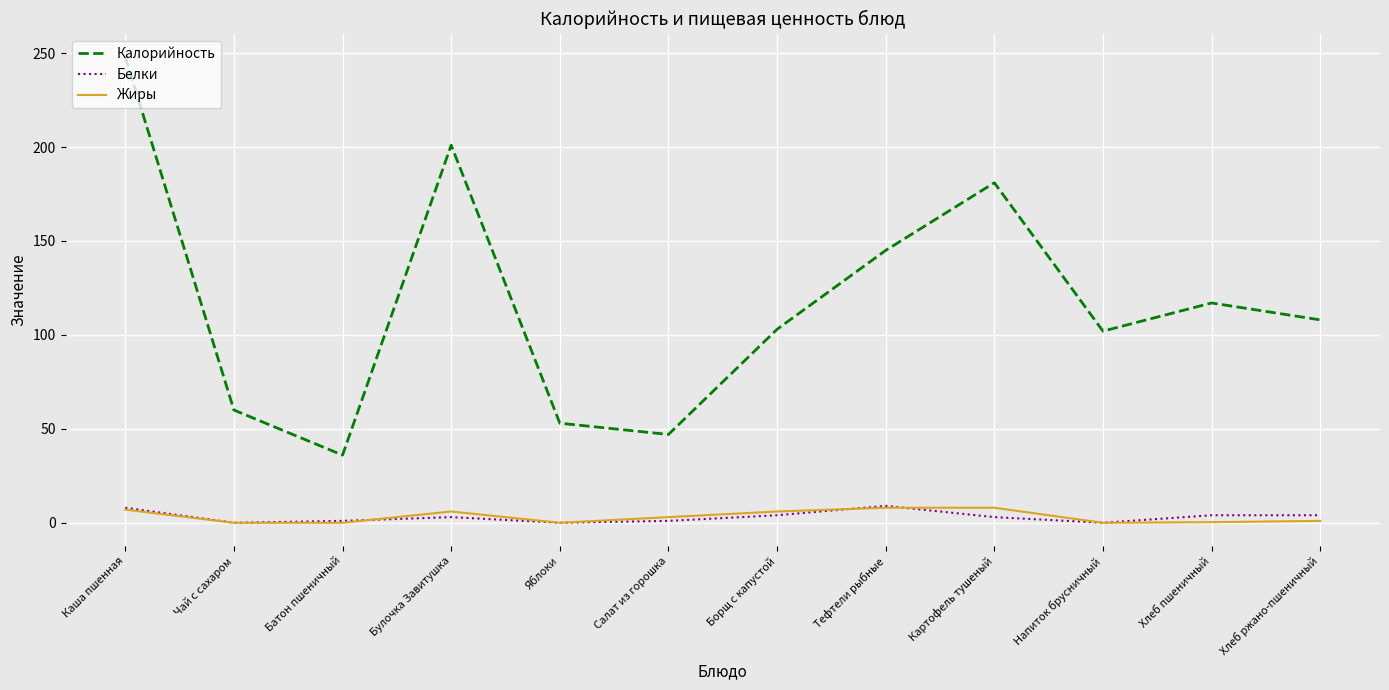

At which category is the sum across all series the highest?

Каша пшенная